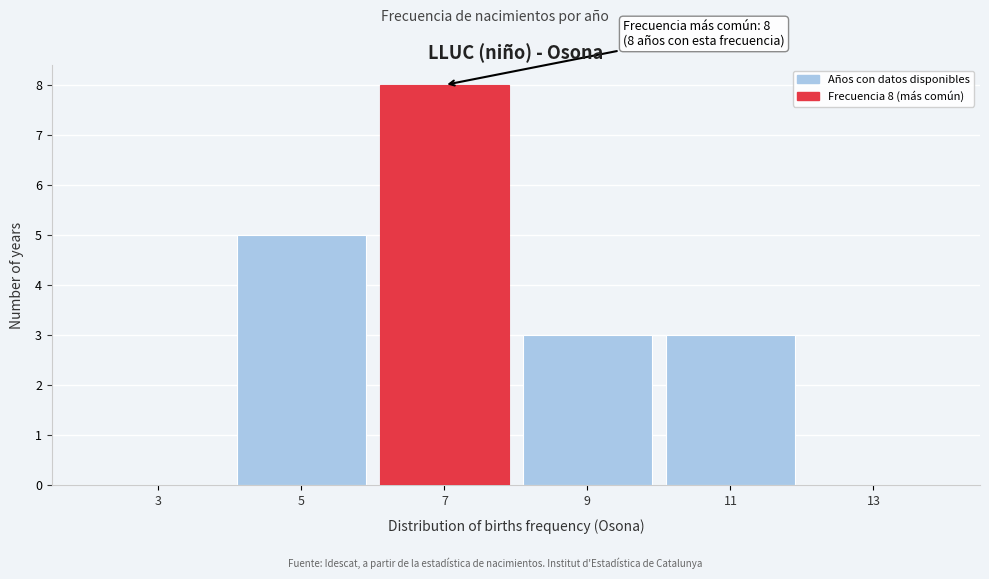

Reading right to left, extract all data points from this chart.

13=0	11=3	9=3	7=8	5=5	3=0